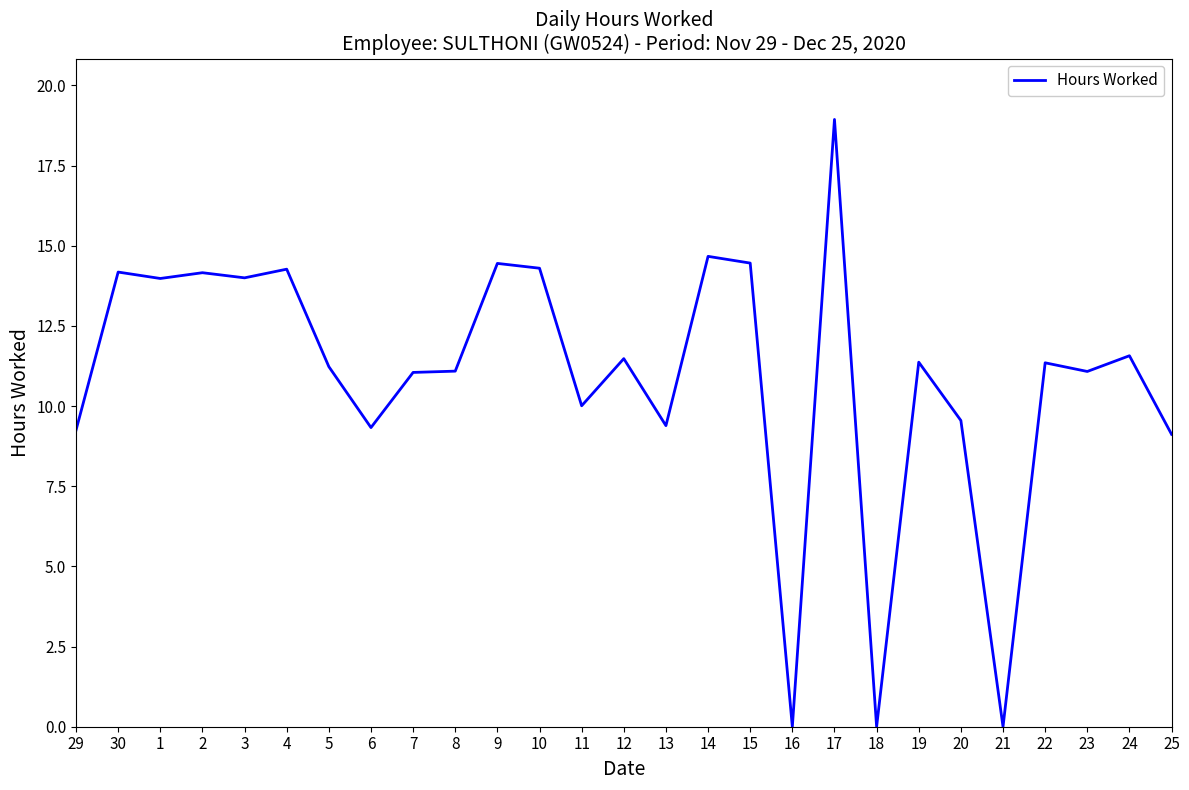

What is the difference between the values at 13 and 3?

4.6